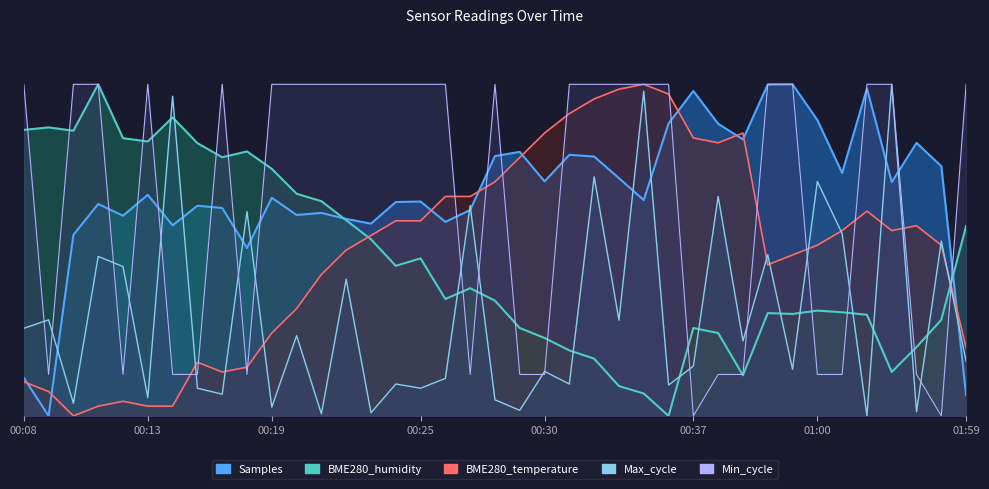

Which series has the widest spread of values?

BME280_temperature